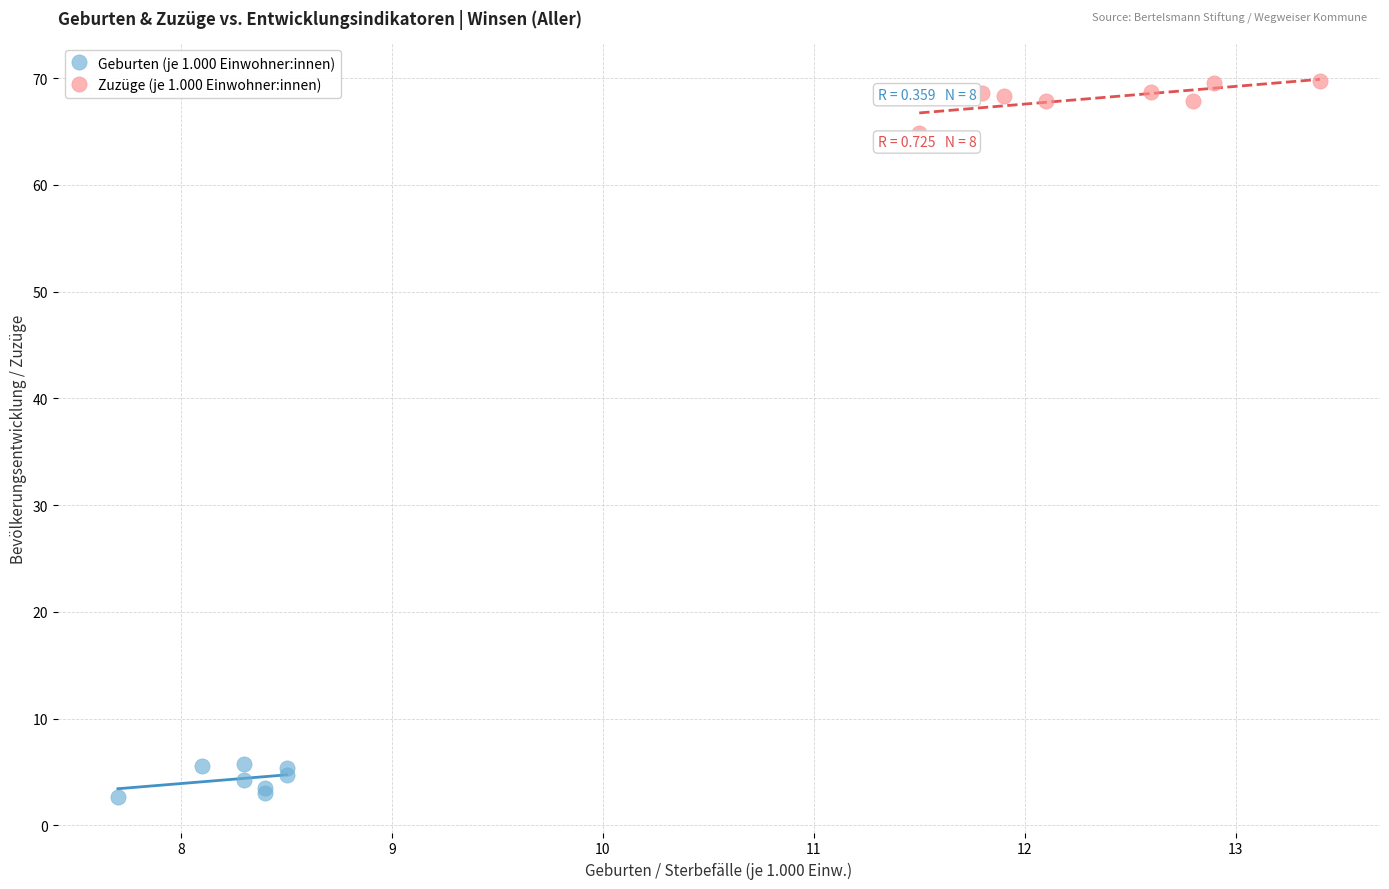

Which series contains the lowest Y value?

Geburten (je 1.000 Einwohner:innen)